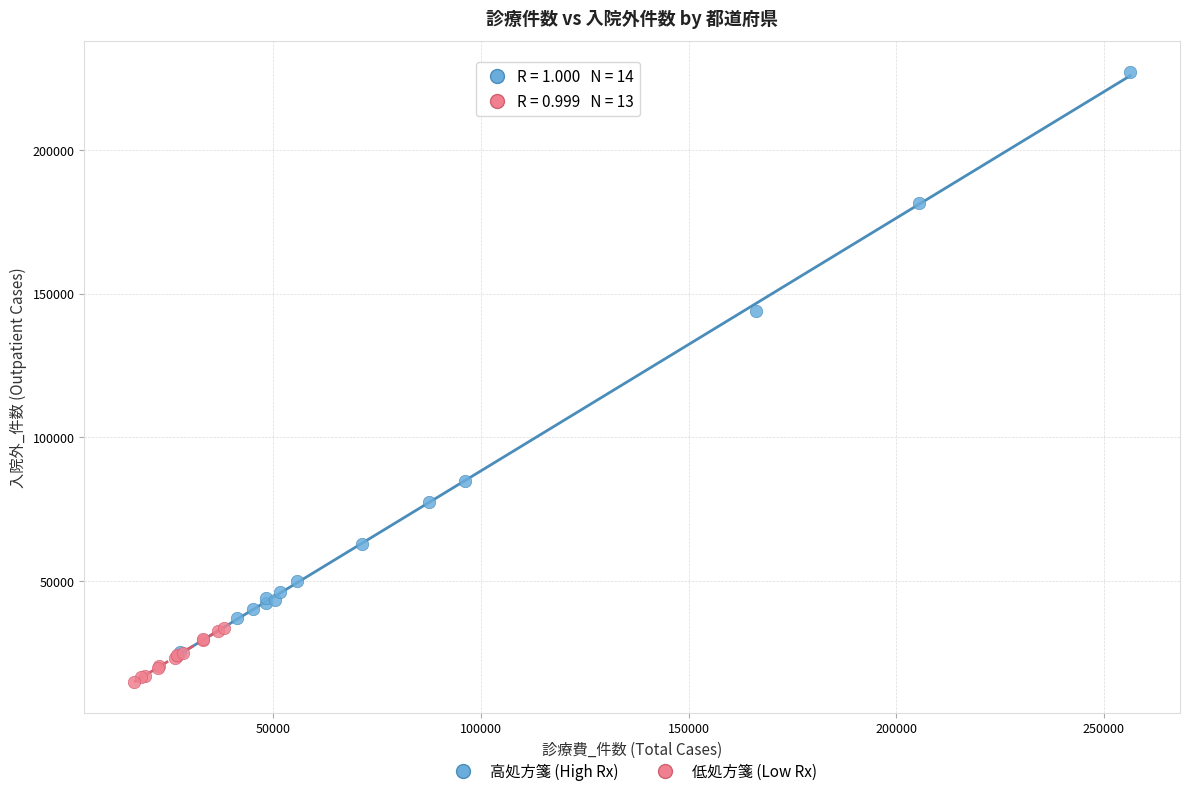

Which series reaches the maximum Y coordinate?

高処方箋 (High Rx)